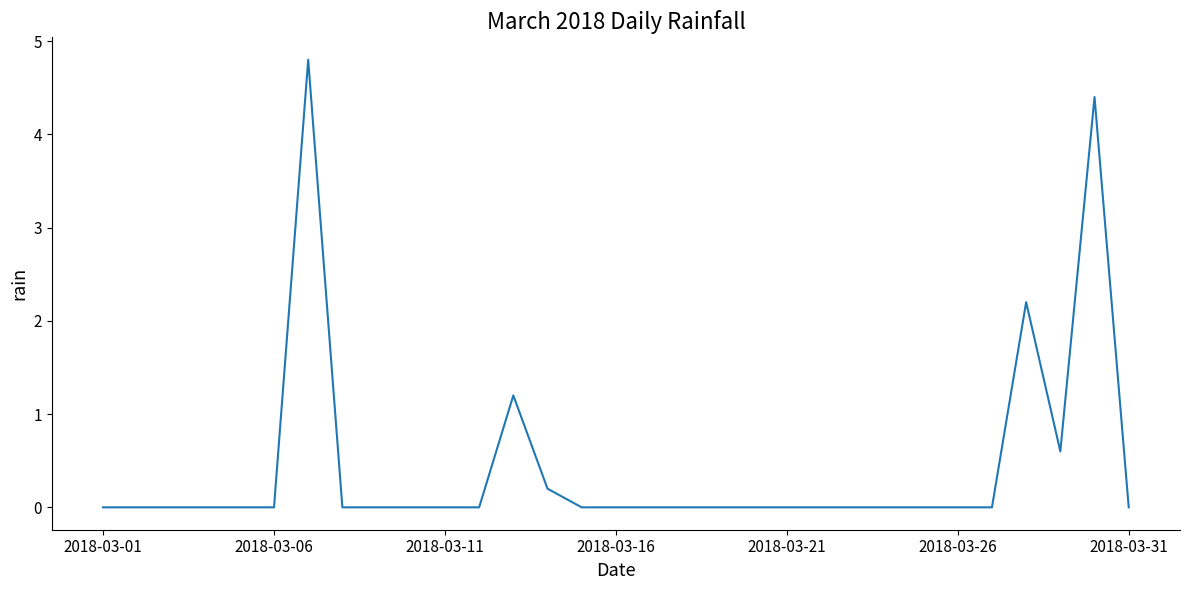

What is the difference between the maximum and minimum values?

4.8